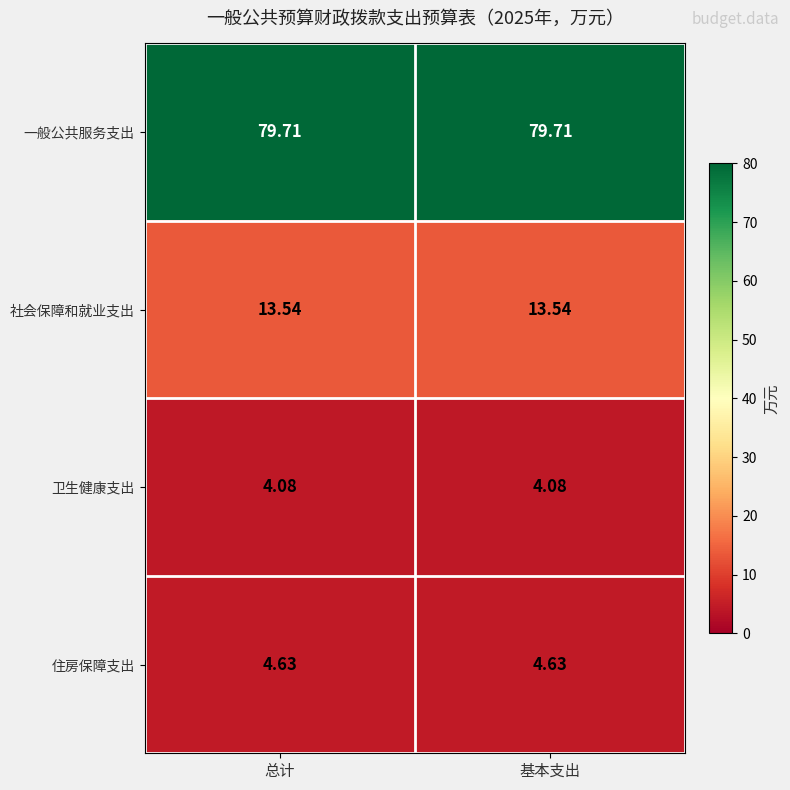

Which series has the largest total across all categories?

一般公共服务支出